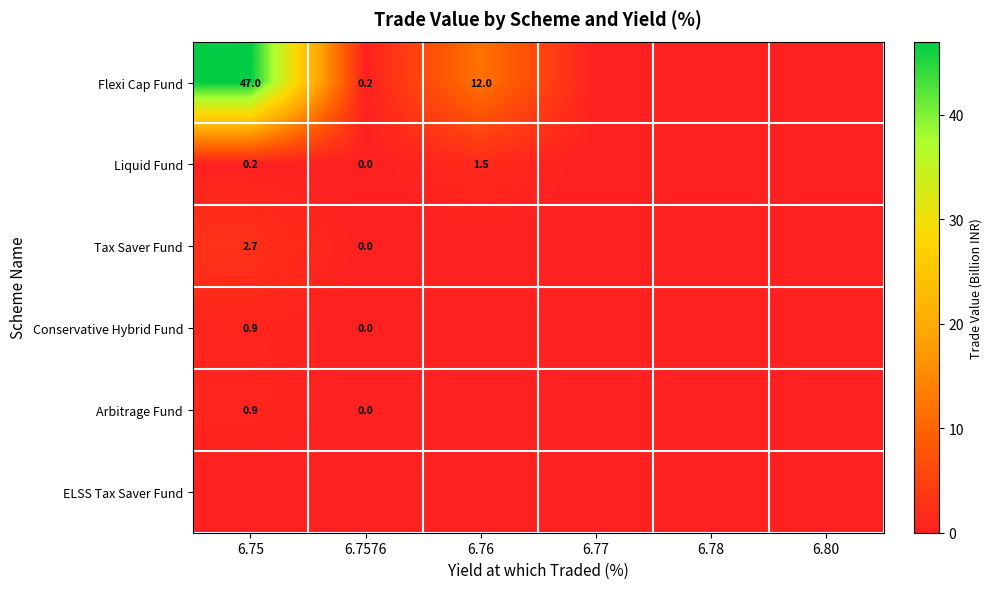

The Liquid Fund series shows 0.4 at 6.76. True or false?

False